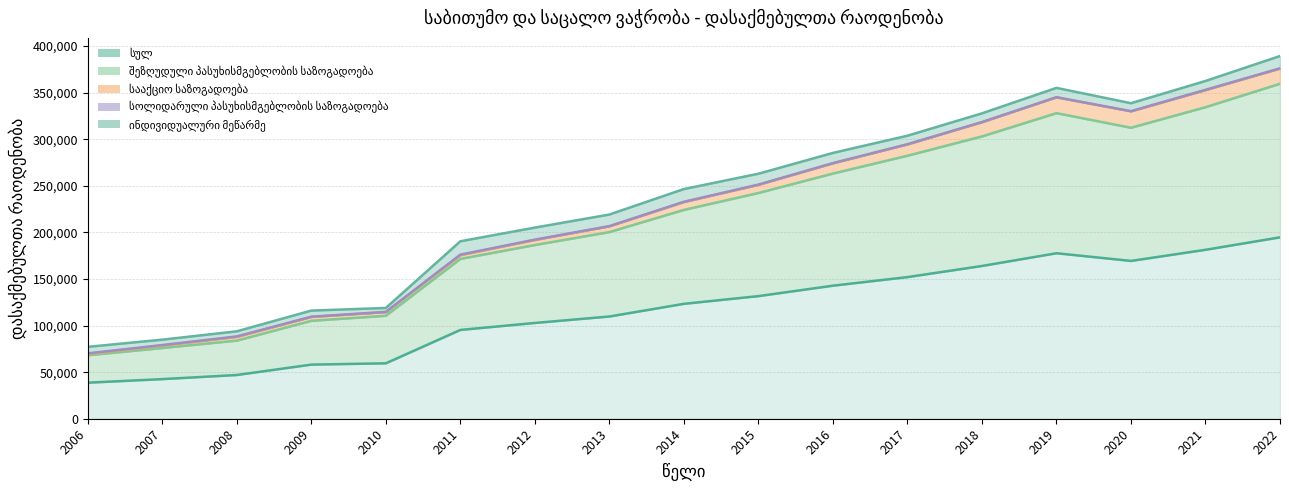

The value of სააქციო საზოგადოება at 2011 is 4022. True or false?

True